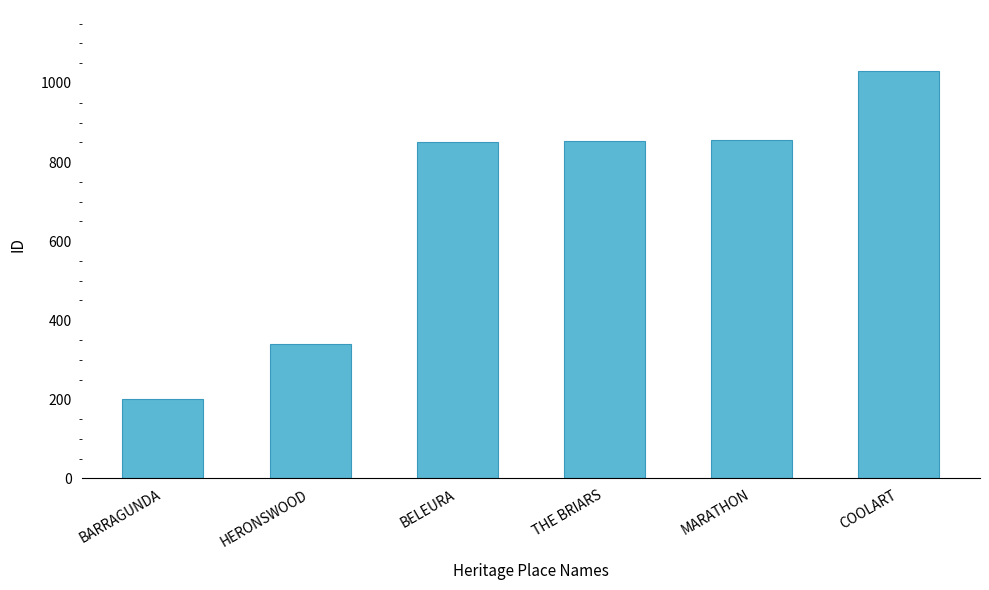

What is the average value?

688